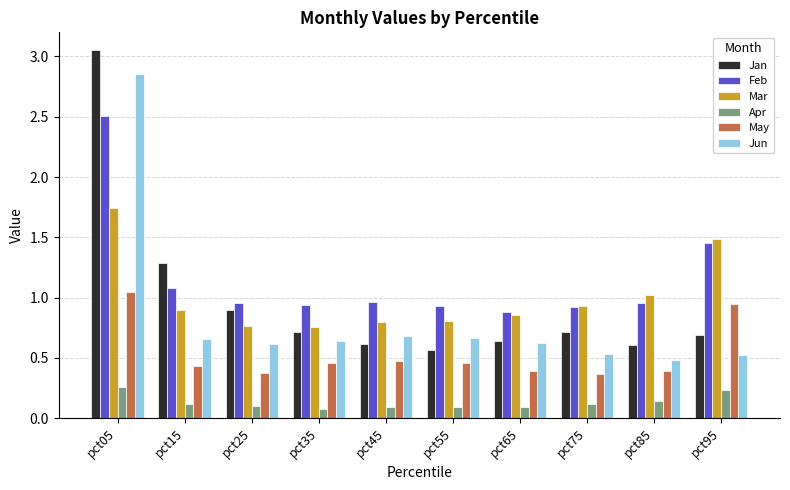

Does the chart contain stacked bars?

No